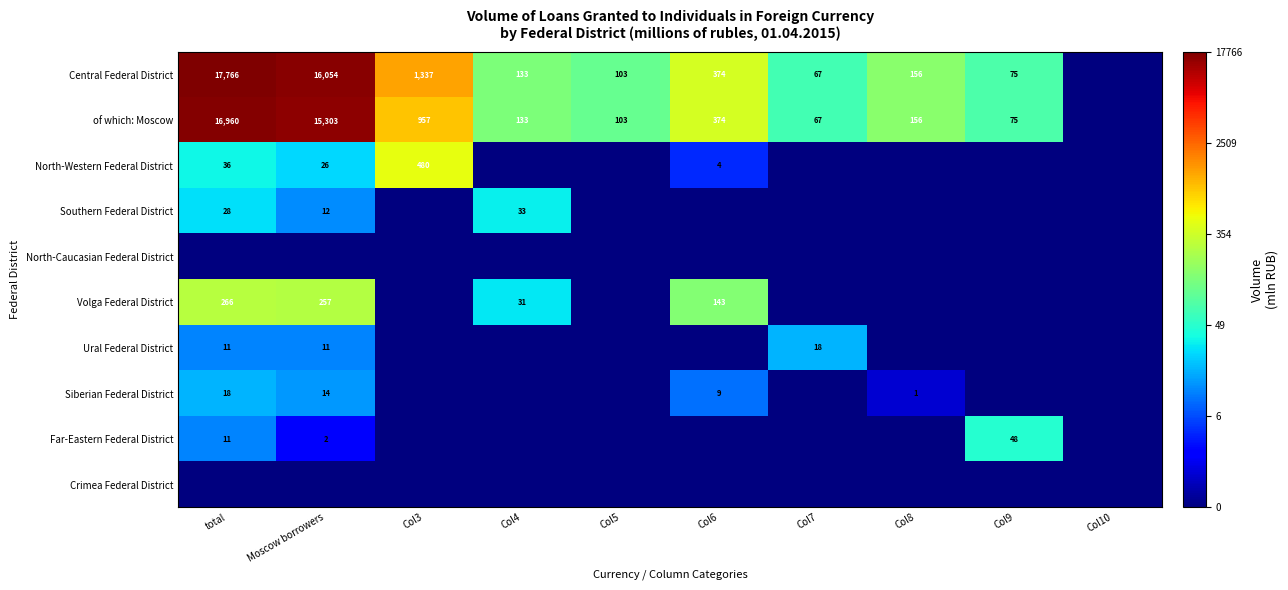

Is it true that Central Federal District equals 220 at Col4?

False